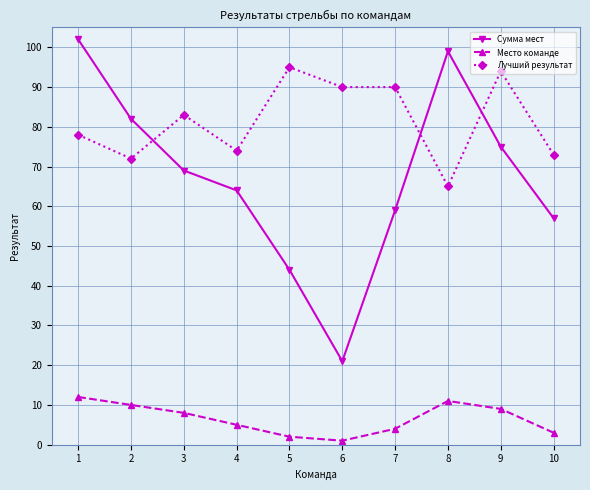

How many data points in Место команде are less than 8?

5